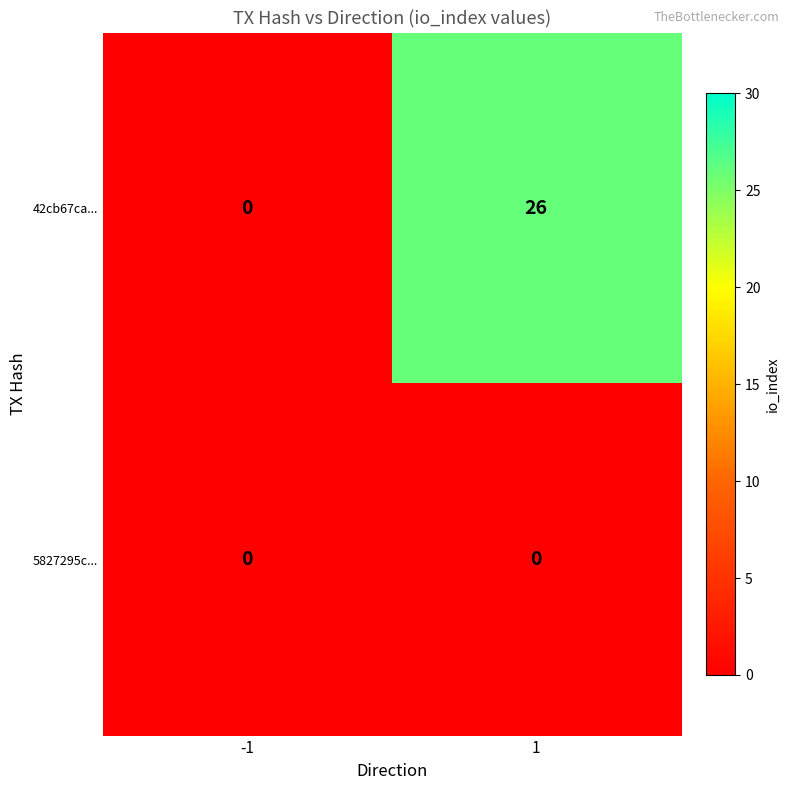

Which series has the largest total across all categories?

42cb67ca...